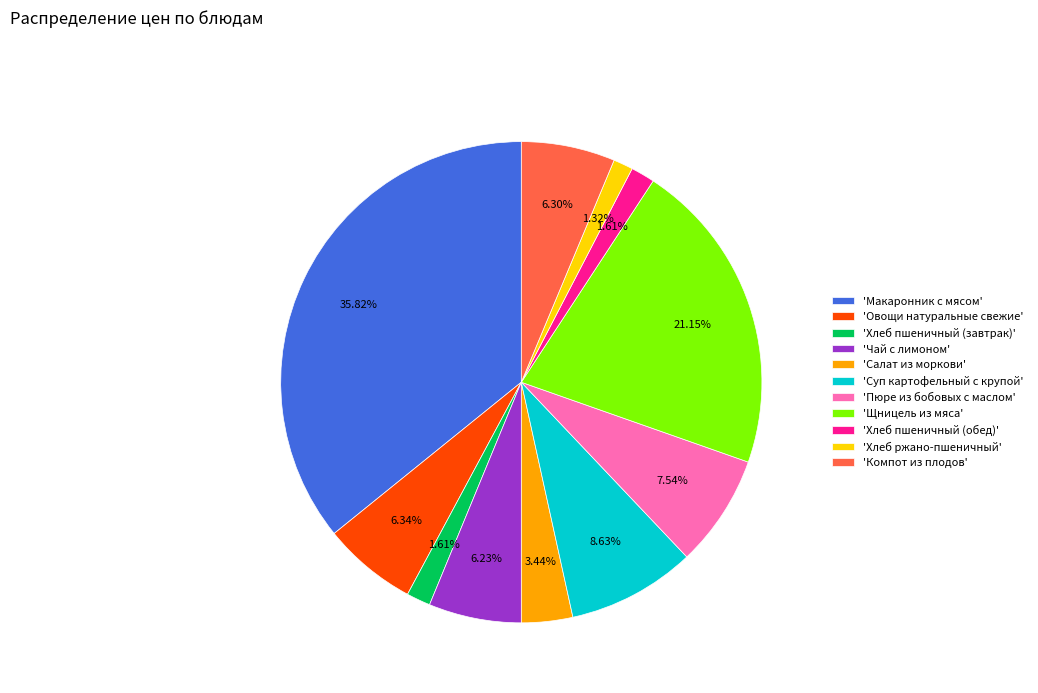

What is the largest slice in the pie chart?

'Макаронник с мясом'